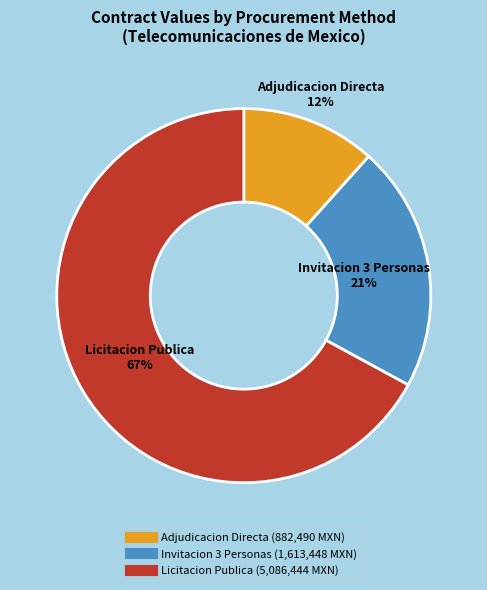

To the nearest percent, what is the difference between the largest and smallest slice percentages?

55%